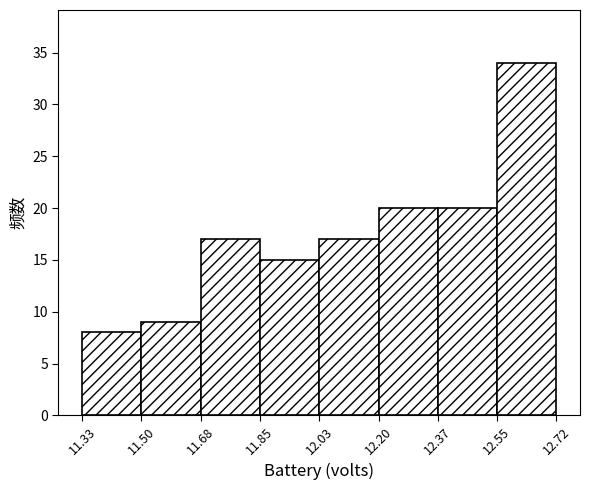

How tall is the bar that spans 11.68 to 11.85 on the x-axis? The values are not printed on the chart, so give them approximately, as read against the axis.

17